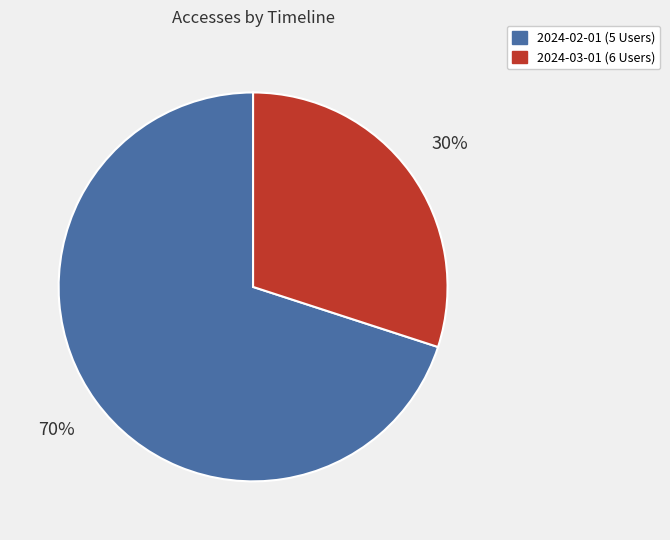

To the nearest percent, what is the combined percentage of 2024-03-01 (6 Users) and 2024-02-01 (5 Users)?

100%